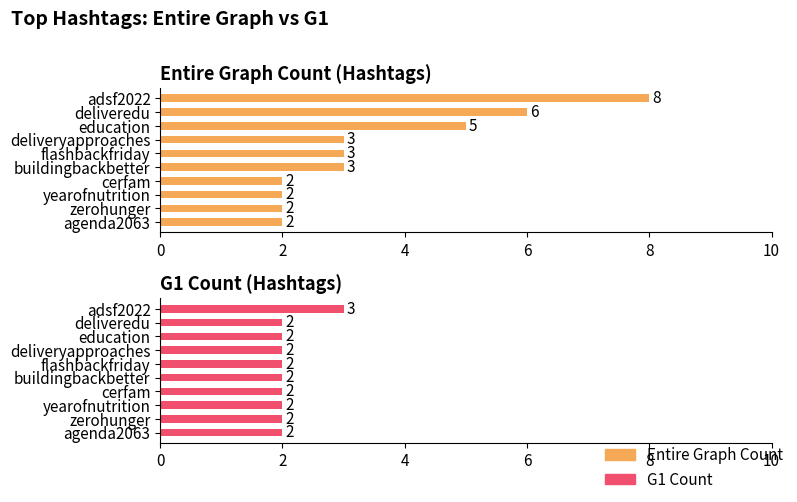

Which series changed the most between adsf2022 and flashbackfriday?

Entire Graph Count